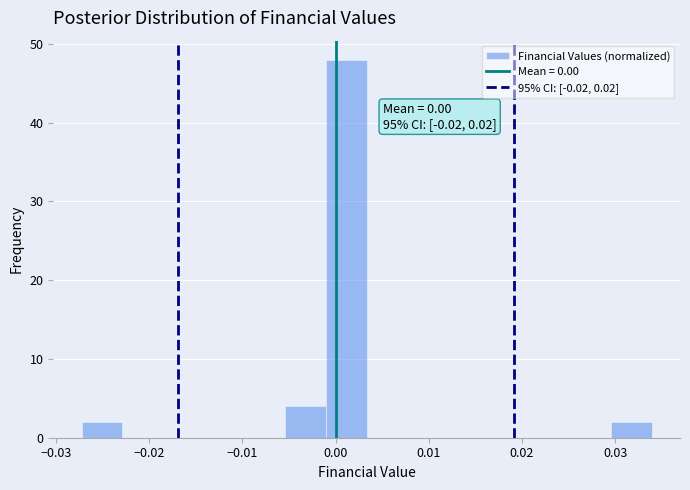

Which range on the x-axis has the tallest bar?

-0.001 to 0.003